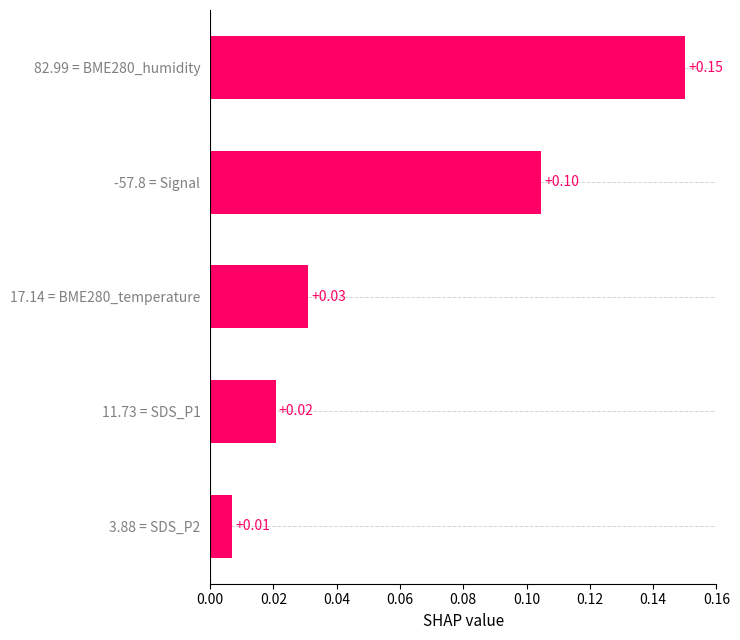

What is the sum of all values?

0.3